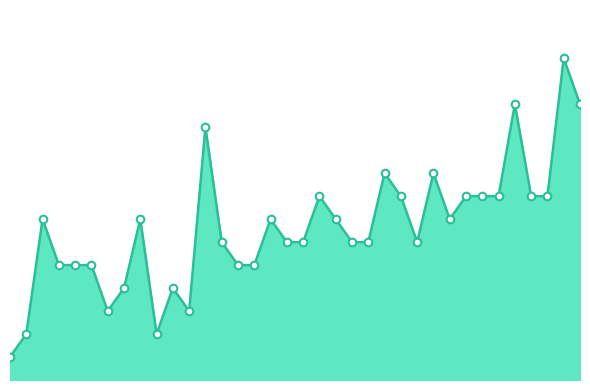

Is this an area chart (filled region under the line)?

Yes